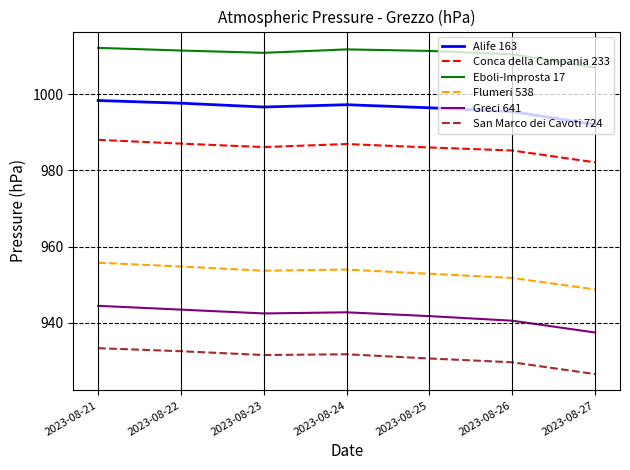

Does the chart display data point markers on the line(s)?

No